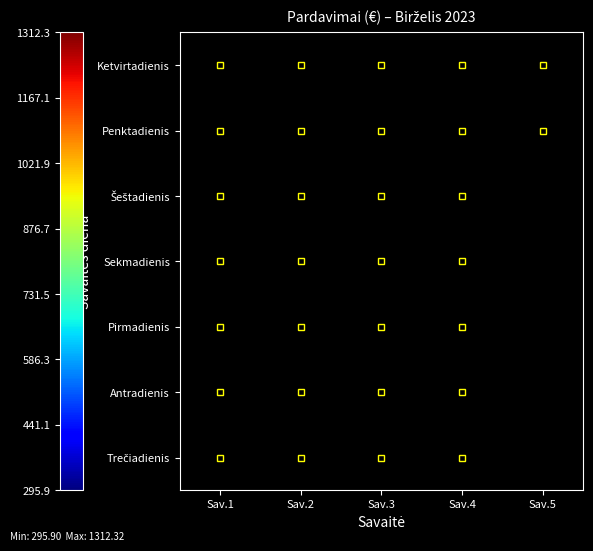

Which category has the highest value in the šeštadienis series?

2